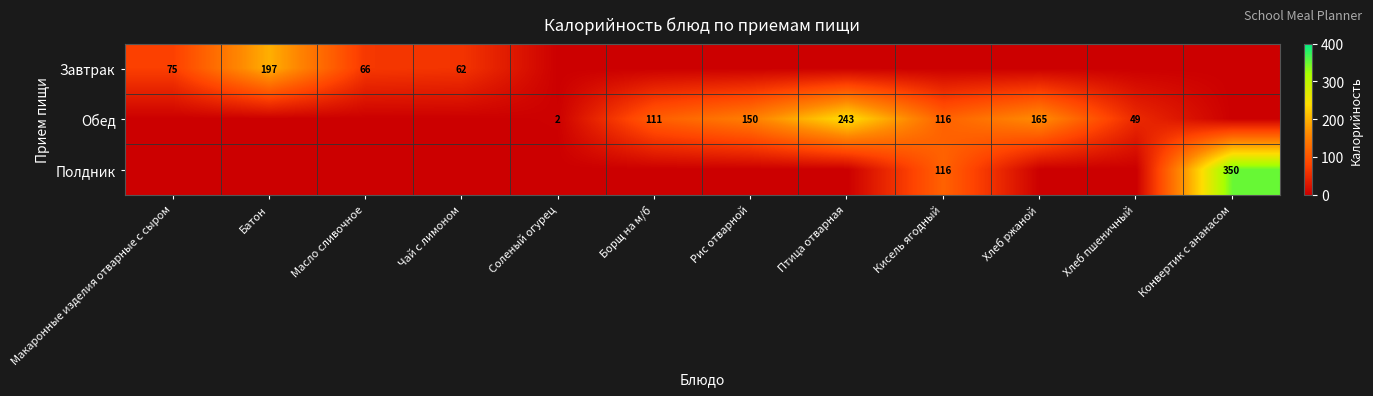

The Обед series shows 101 at Хлеб ржаной. True or false?

False